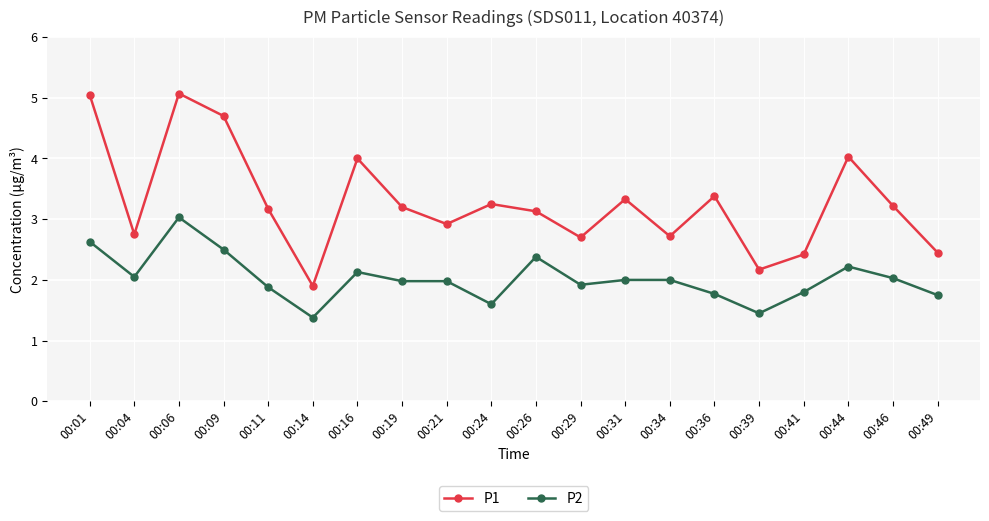

What is the sum of all P2 values?

40.5